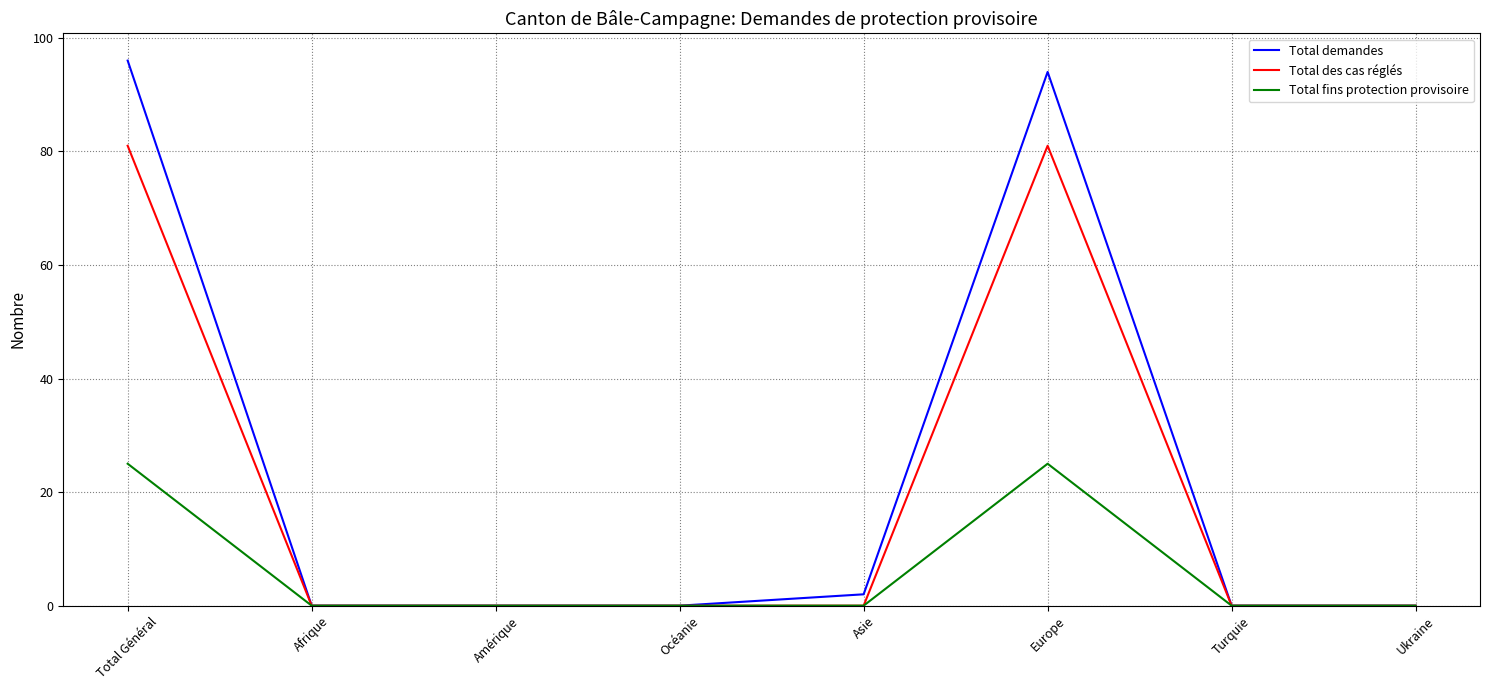

Which series changed the most between Europe and Turquie?

Total demandes